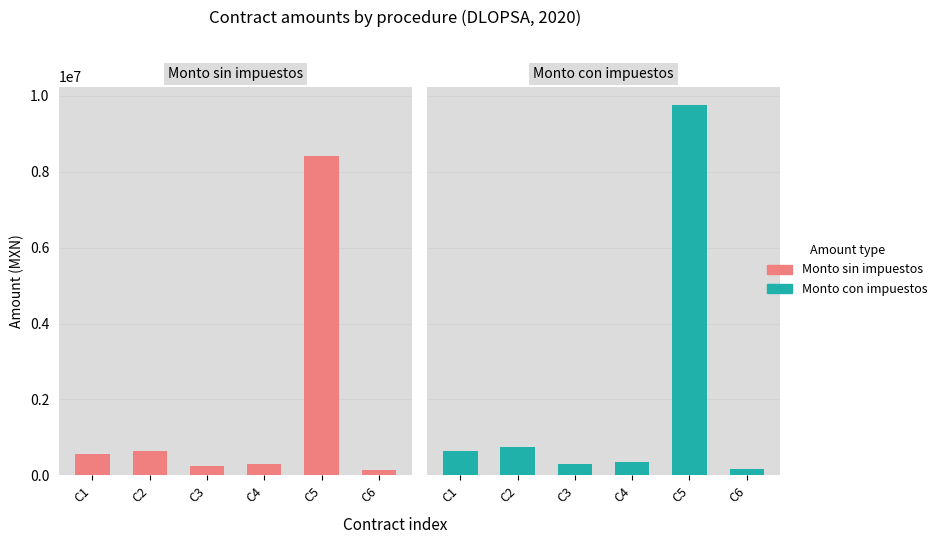

What is the difference between the second highest and second lowest values in the Monto sin impuestos series?

387931.0